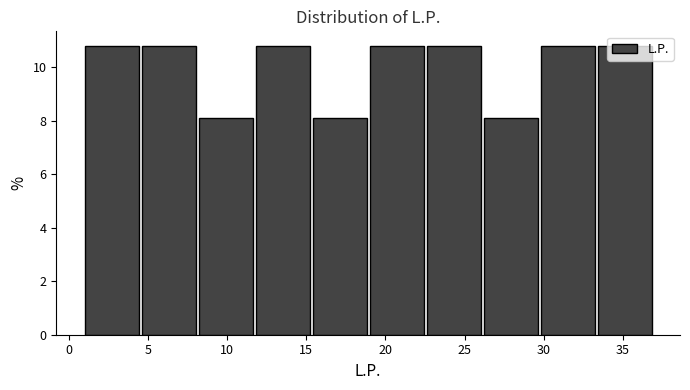

Reading left to right, list every bar in this chart as the range it spans on the x-axis followed by its height. Neither the bar edges nor the heights are printed on the chart, so give them approximately, as read against the axes.

1.0 to 4.6: 10.8
4.6 to 8.2: 10.8
8.2 to 11.8: 8.2
11.8 to 15.4: 10.8
15.4 to 19.0: 8.2
19.0 to 22.6: 10.8
22.6 to 26.2: 10.8
26.2 to 29.8: 8.2
29.8 to 33.4: 10.8
33.4 to 37.0: 10.8